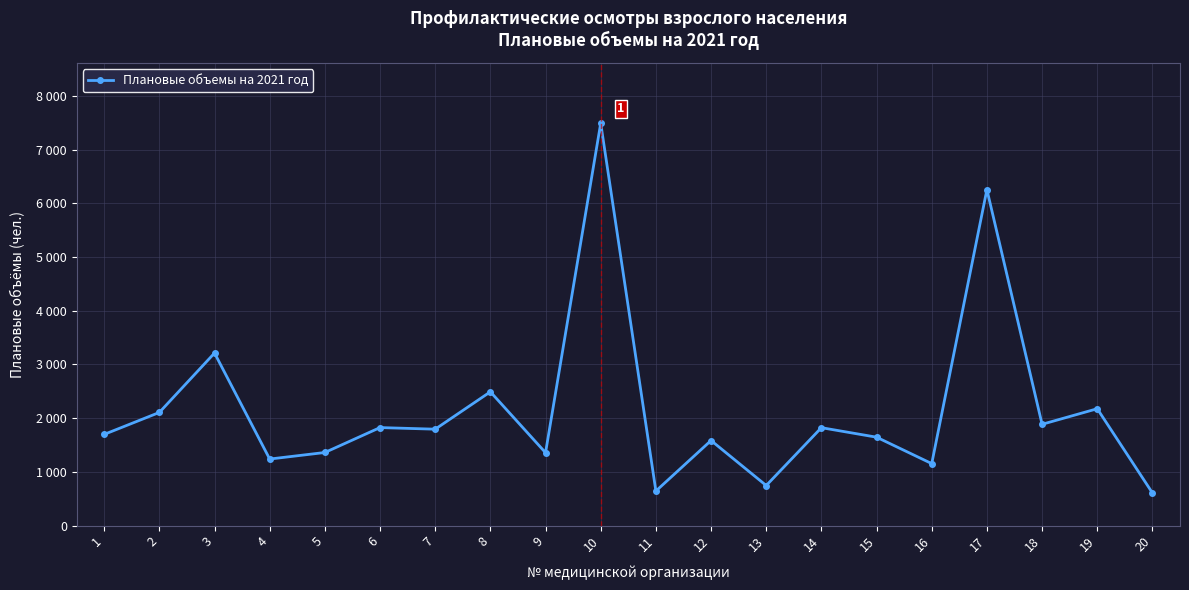

Does the chart have visible grid lines?

Yes